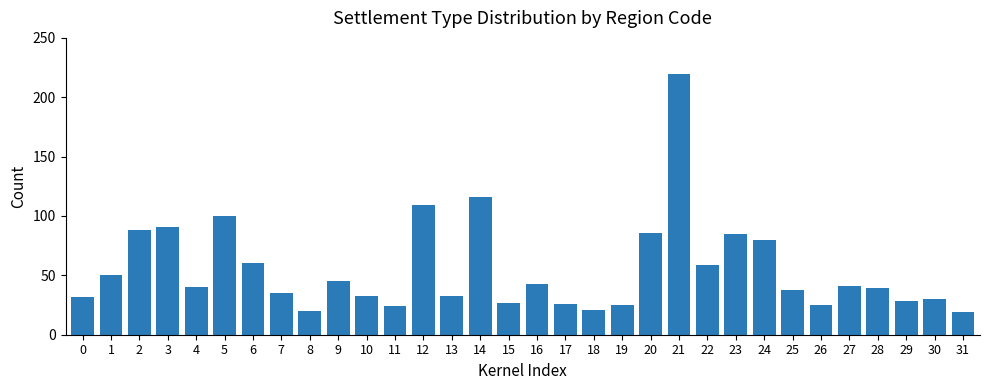

What is the greatest value displayed?

220